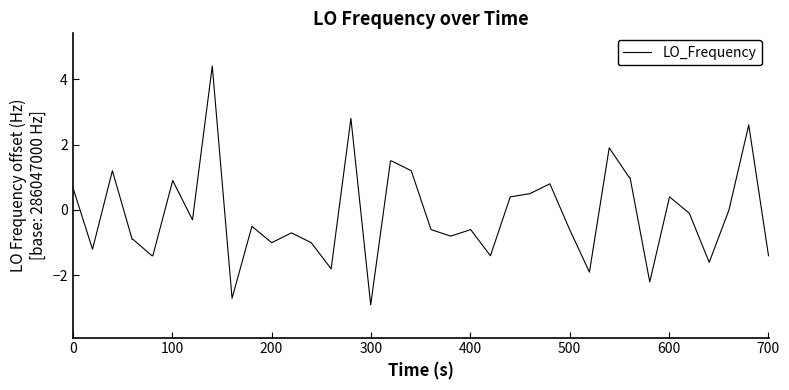

What is the difference between the maximum and minimum values?

7.3